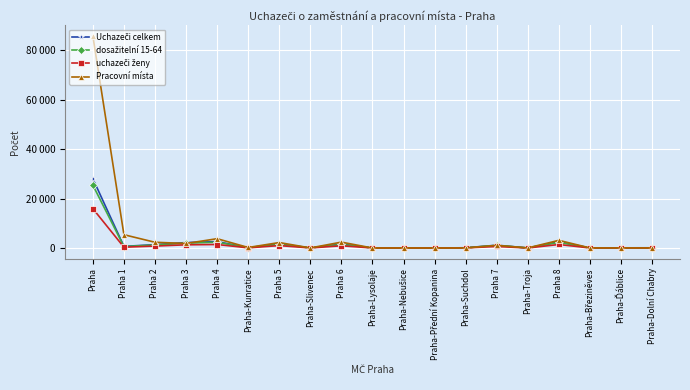

At Praha-Lysolaje, list the series in order from smallest to largest.

Pracovní místa, uchazeči ženy, Uchazeči celkem, dosažitelní 15-64